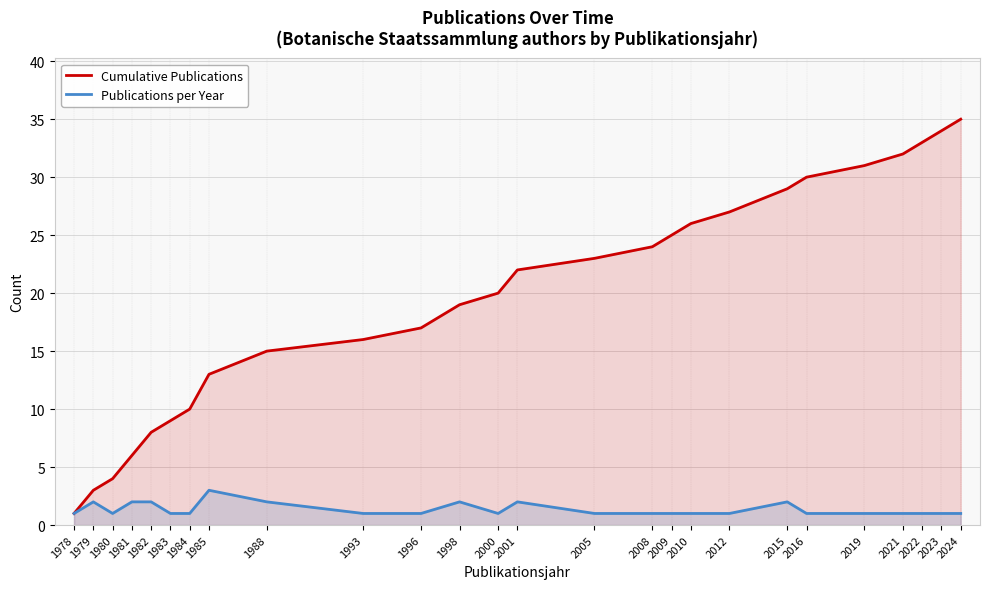

True or false: Cumulative Publications and Publications per Year intersect in this chart.

False